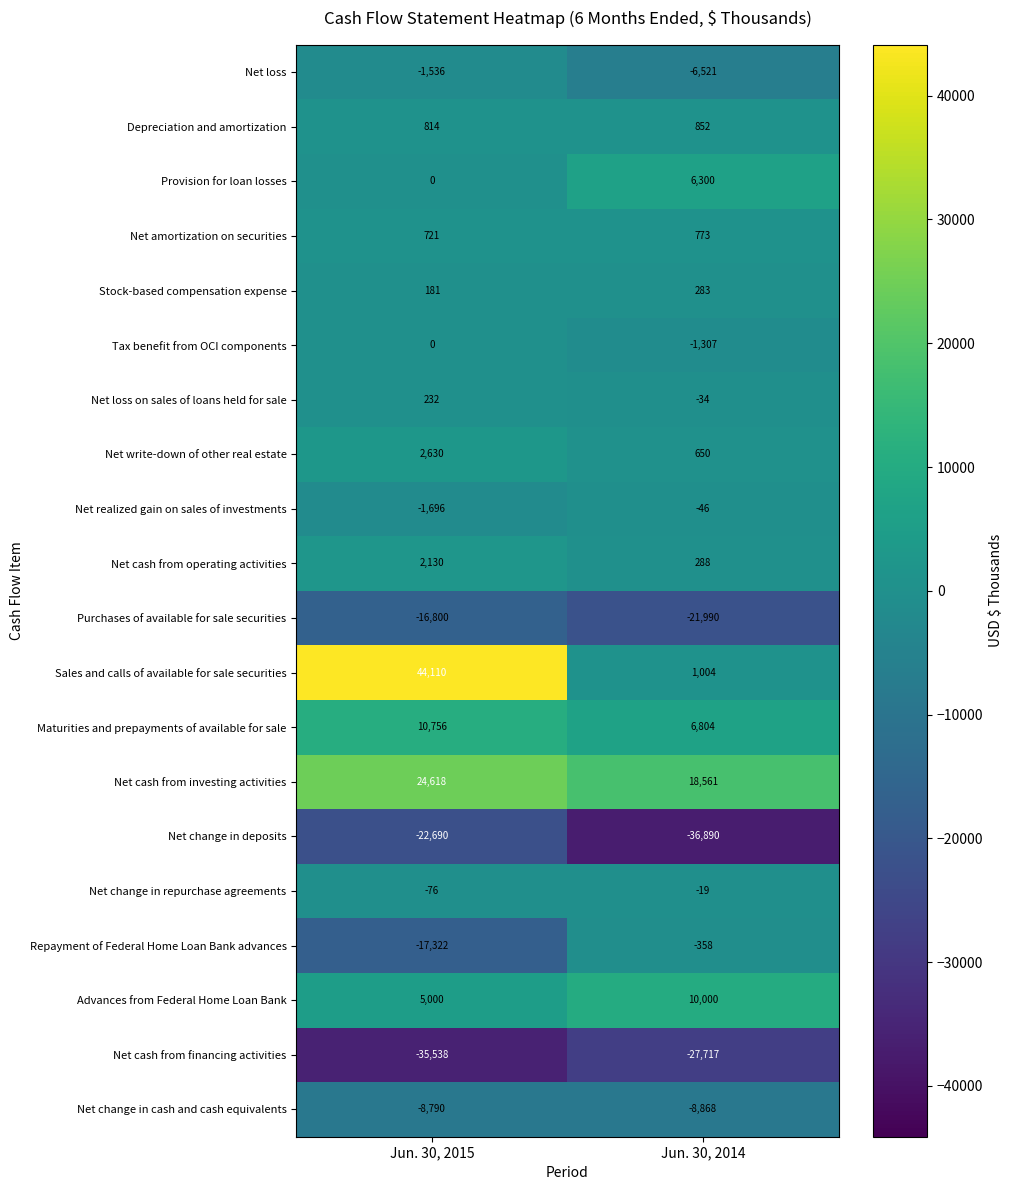

Rank the series at Jun. 30, 2014 from lowest to highest value.

Net change in deposits, Net cash from financing activities, Purchases of available for sale securities, Net change in cash and cash equivalents, Net loss, Tax benefit from OCI components, Repayment of Federal Home Loan Bank advances, Net realized gain on sales of investments, Net loss on sales of loans held for sale, Net change in repurchase agreements, Stock-based compensation expense, Net cash from operating activities, Net write-down of other real estate, Net amortization on securities, Depreciation and amortization, Sales and calls of available for sale securities, Provision for loan losses, Maturities and prepayments of available for sale, Advances from Federal Home Loan Bank, Net cash from investing activities